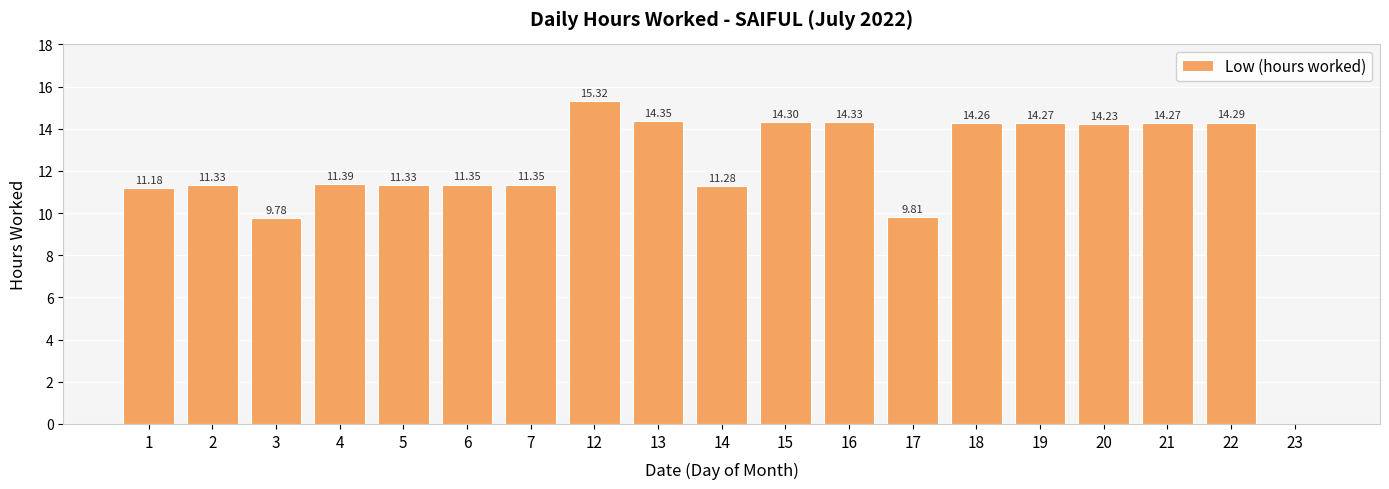

How many values exceed 11?

16